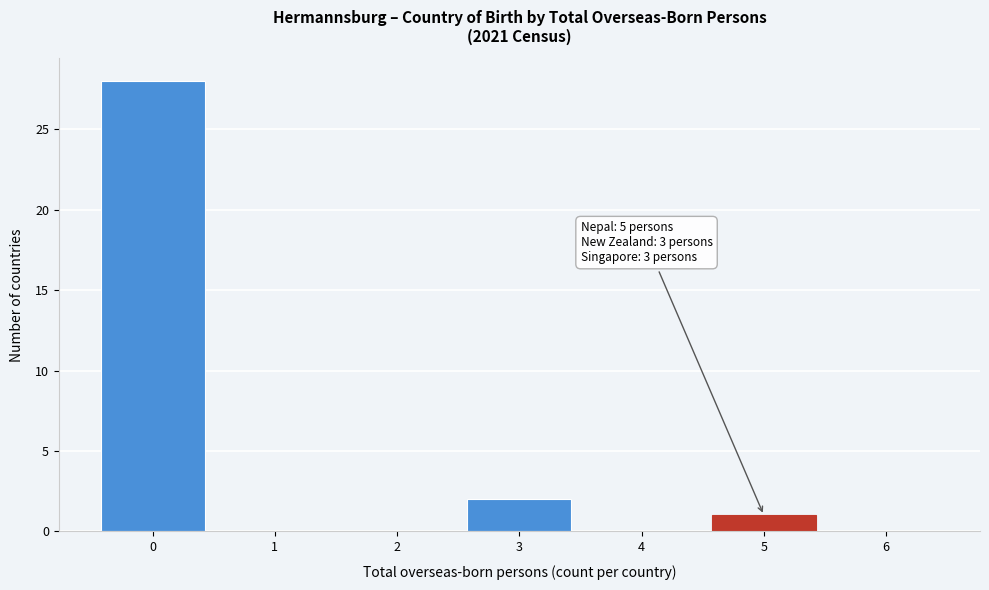

Which range on the x-axis has the tallest bar?

-0.5 to 0.5